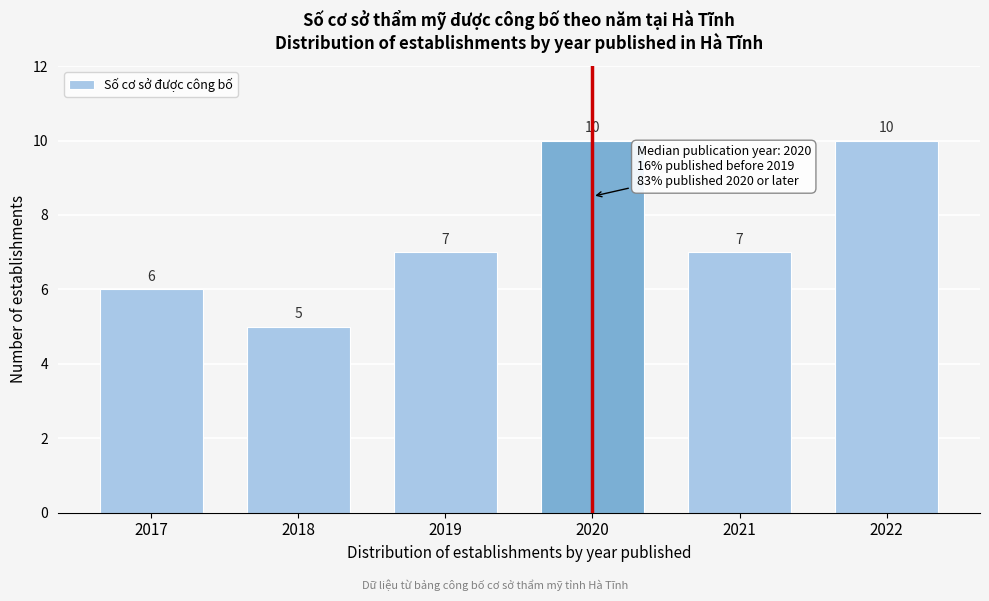

Reading left to right, list all the values displayed in this chart.

6	5	7	10	7	10